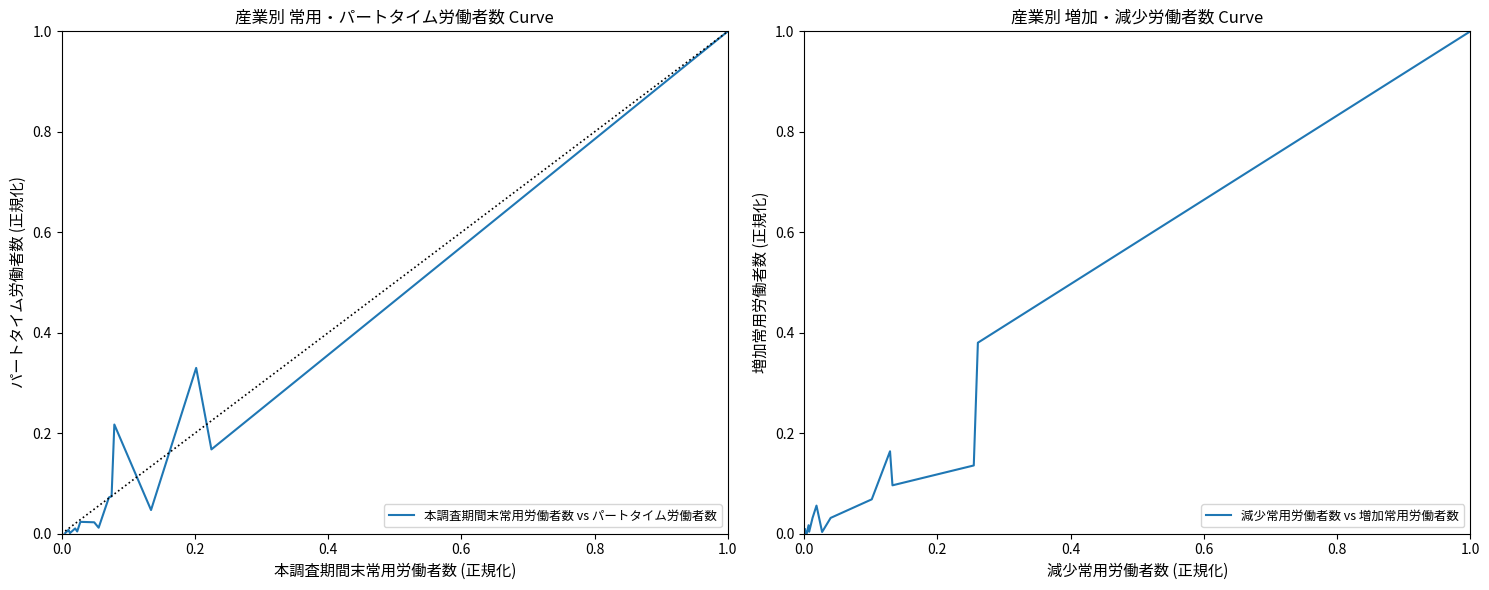

How many interior local peaks does the 本調査期間末常用労働者数 vs パートタイム労働者数 series have?

5